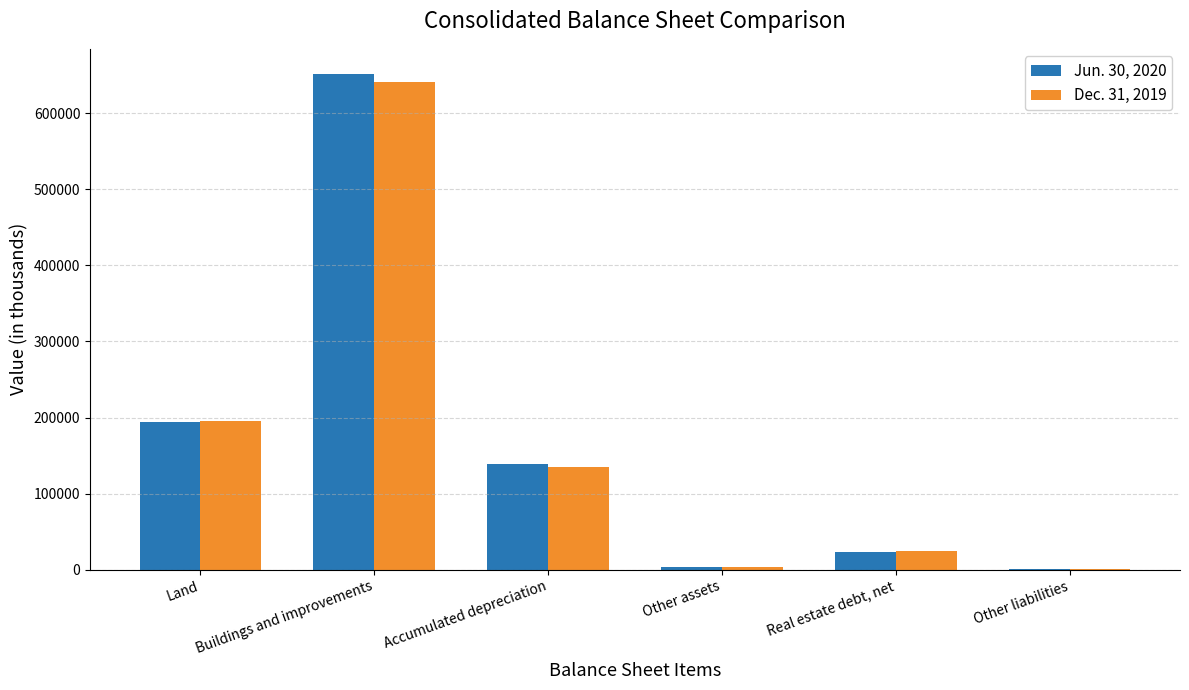

What is the total value across all series at Accumulated depreciation?

274840